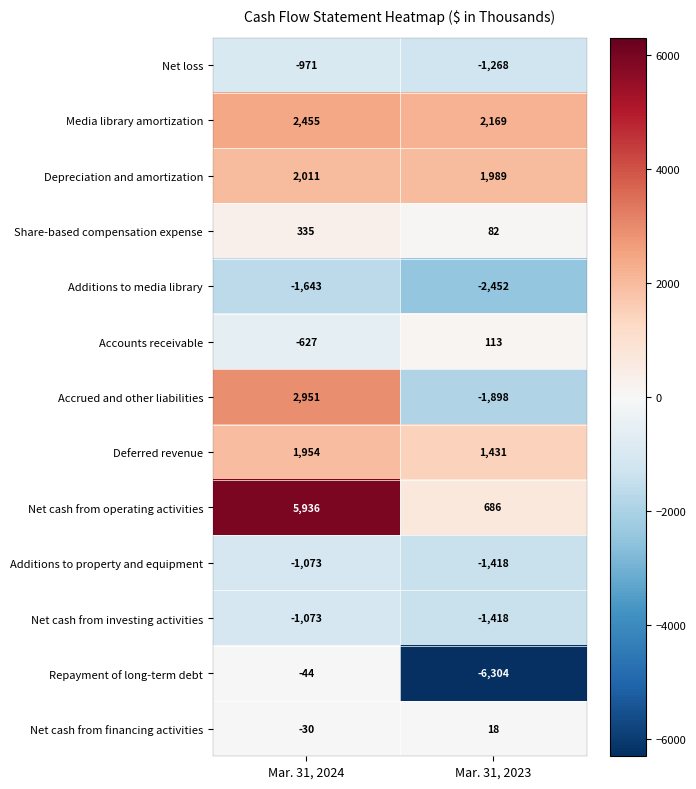

The value of Accounts receivable at Mar. 31, 2023 is 113. True or false?

True